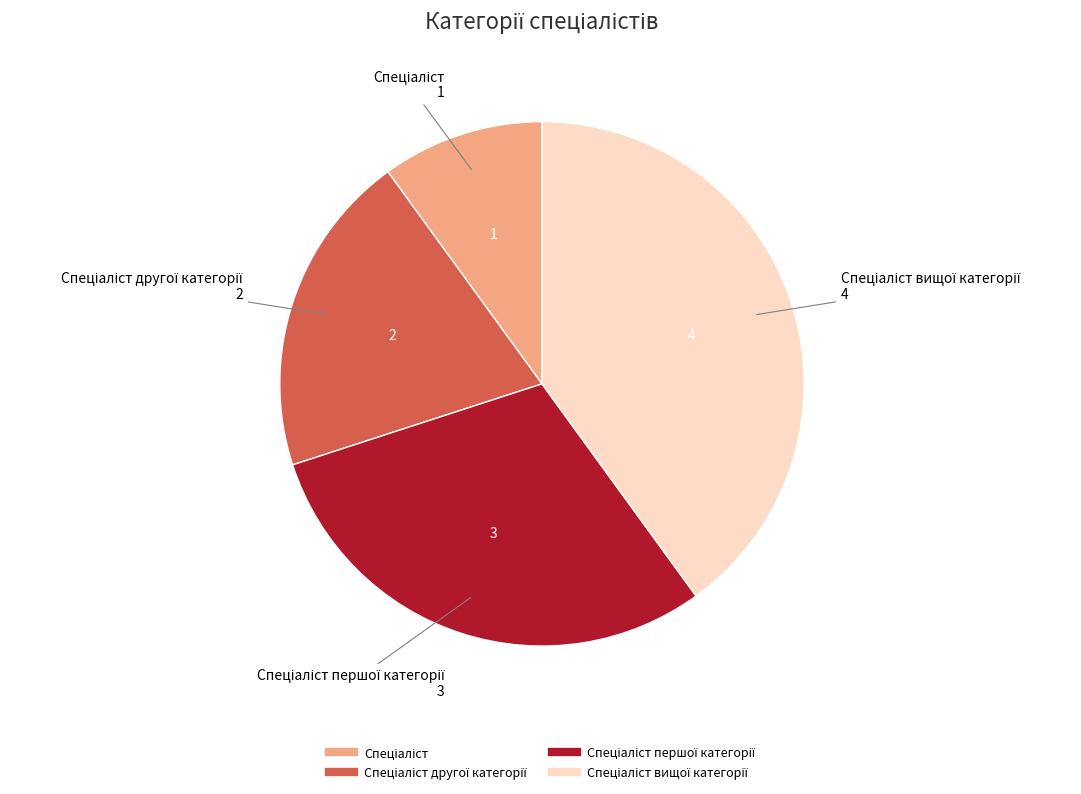

Is there a majority slice in this chart?

No